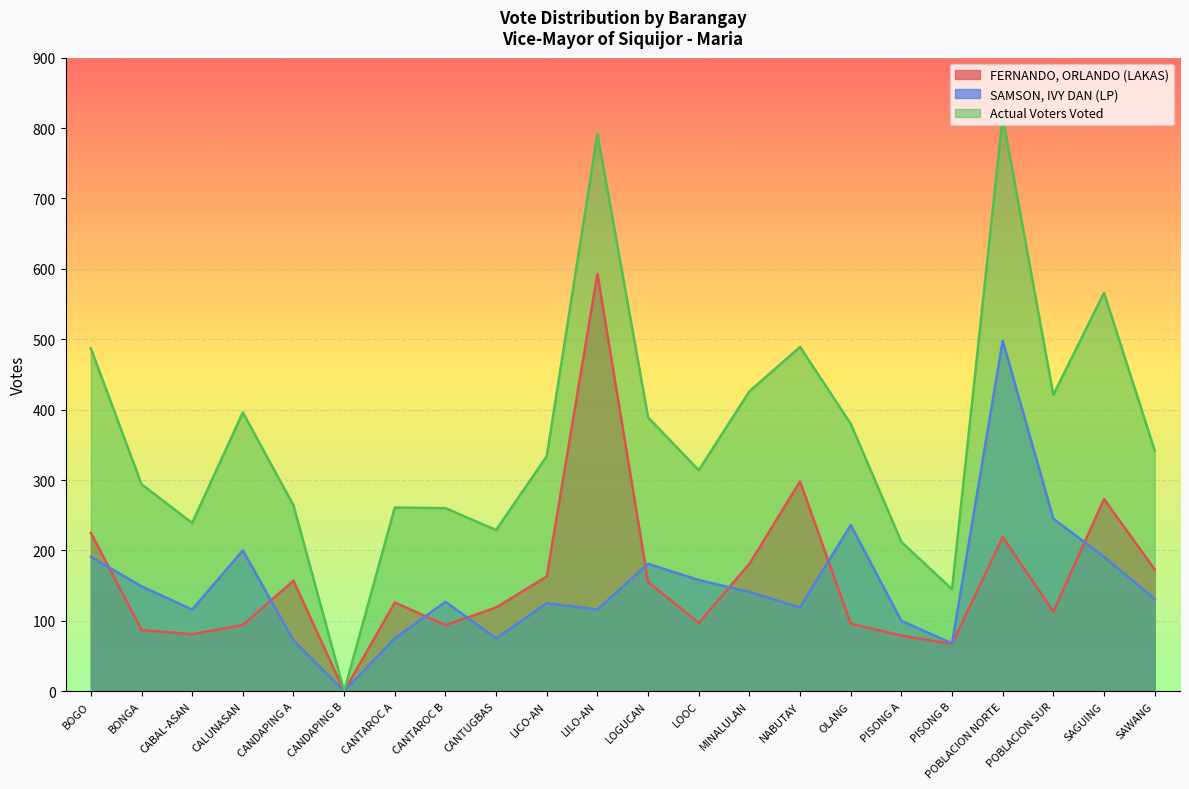

Reading left to right, transcribe all the data shown in this chart.

FERNANDO, ORLANDO (LAKAS): BOGO=225	BONGA=87	CABAL-ASAN=81	CALUNASAN=94	CANDAPING A=157	CANDAPING B=0	CANTAROC A=126	CANTAROC B=94	CANTUGBAS=119	LICO-AN=163	LILO-AN=593	LOGUCAN=155	LOOC=97	MINALULAN=181	NABUTAY=298	OLANG=96	PISONG A=79	PISONG B=67	POBLACION NORTE=219	POBLACION SUR=113	SAGUING=273	SAWANG=173
SAMSON, IVY DAN (LP): BOGO=191	BONGA=149	CABAL-ASAN=116	CALUNASAN=200	CANDAPING A=72	CANDAPING B=0	CANTAROC A=75	CANTAROC B=127	CANTUGBAS=75	LICO-AN=125	LILO-AN=116	LOGUCAN=181	LOOC=158	MINALULAN=141	NABUTAY=119	OLANG=236	PISONG A=100	PISONG B=68	POBLACION NORTE=498	POBLACION SUR=245	SAGUING=191	SAWANG=131
Actual Voters Voted: BOGO=487	BONGA=294	CABAL-ASAN=239	CALUNASAN=396	CANDAPING A=264	CANDAPING B=0	CANTAROC A=261	CANTAROC B=260	CANTUGBAS=229	LICO-AN=334	LILO-AN=792	LOGUCAN=389	LOOC=314	MINALULAN=426	NABUTAY=489	OLANG=380	PISONG A=212	PISONG B=145	POBLACION NORTE=816	POBLACION SUR=421	SAGUING=566	SAWANG=342